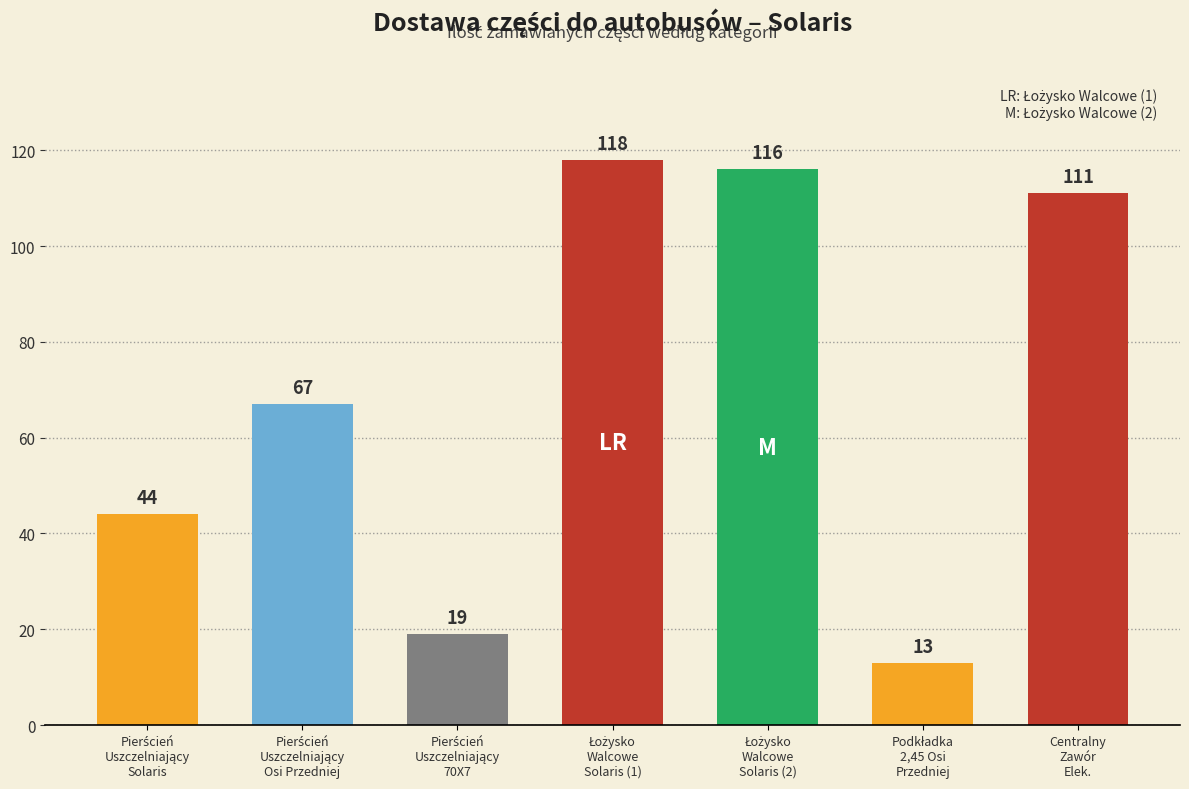

Reading right to left, transcribe all the data shown in this chart.

111	13	116	118	19	67	44